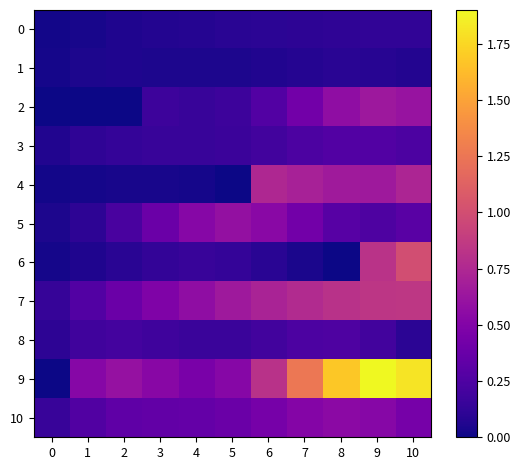

What is the total value across all series at 5?

2.9